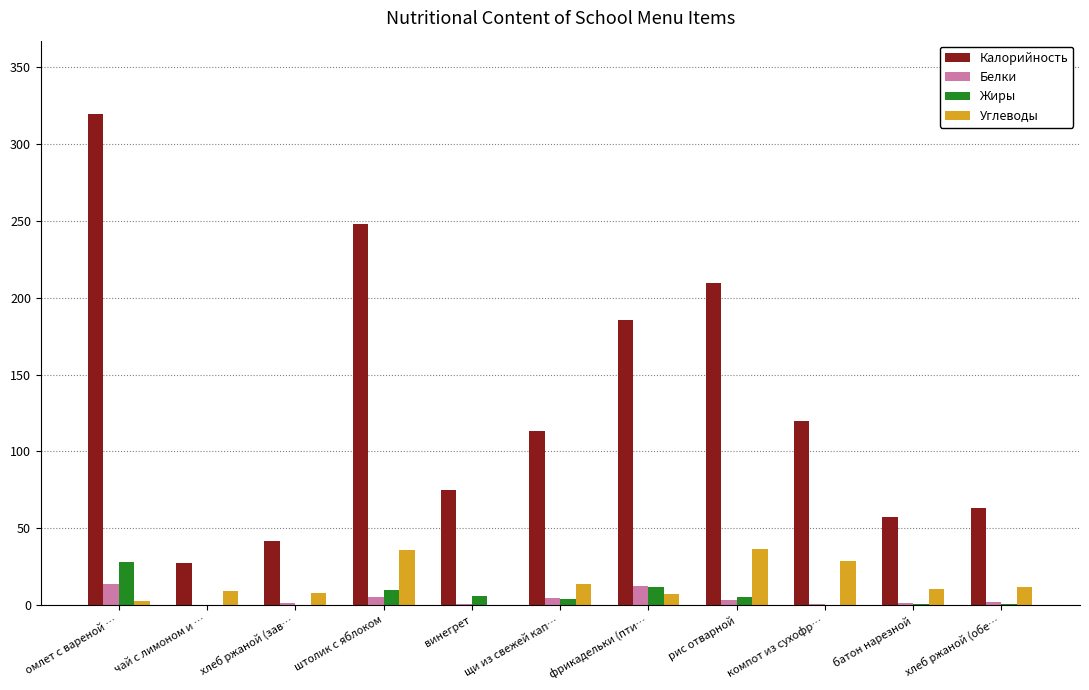

True or false: Калорийность has a value of 92.0 at фрикадельки (пти….

False